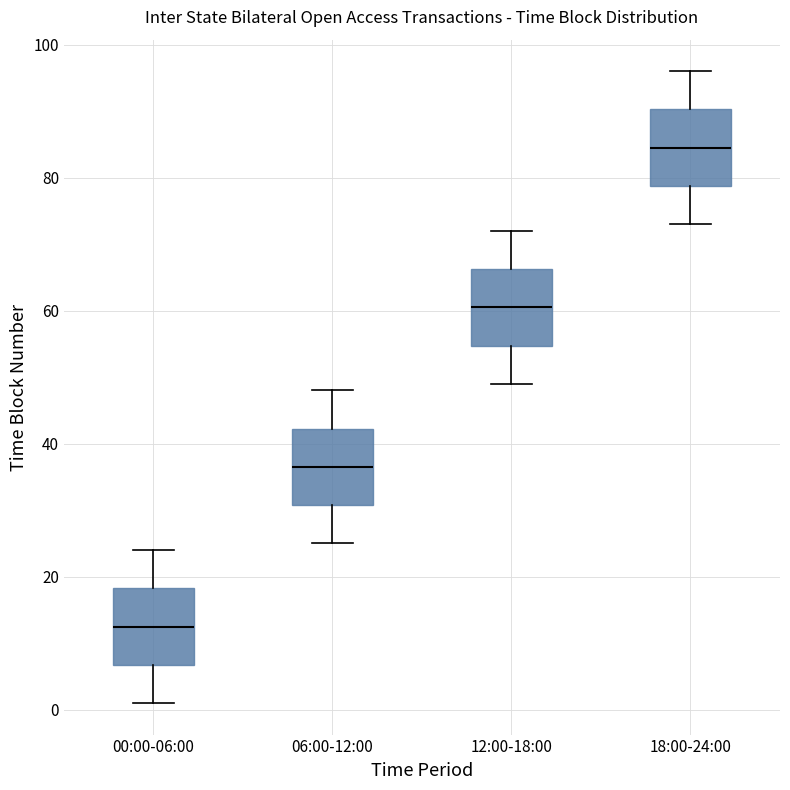

Which box has the highest median line?

18:00-24:00